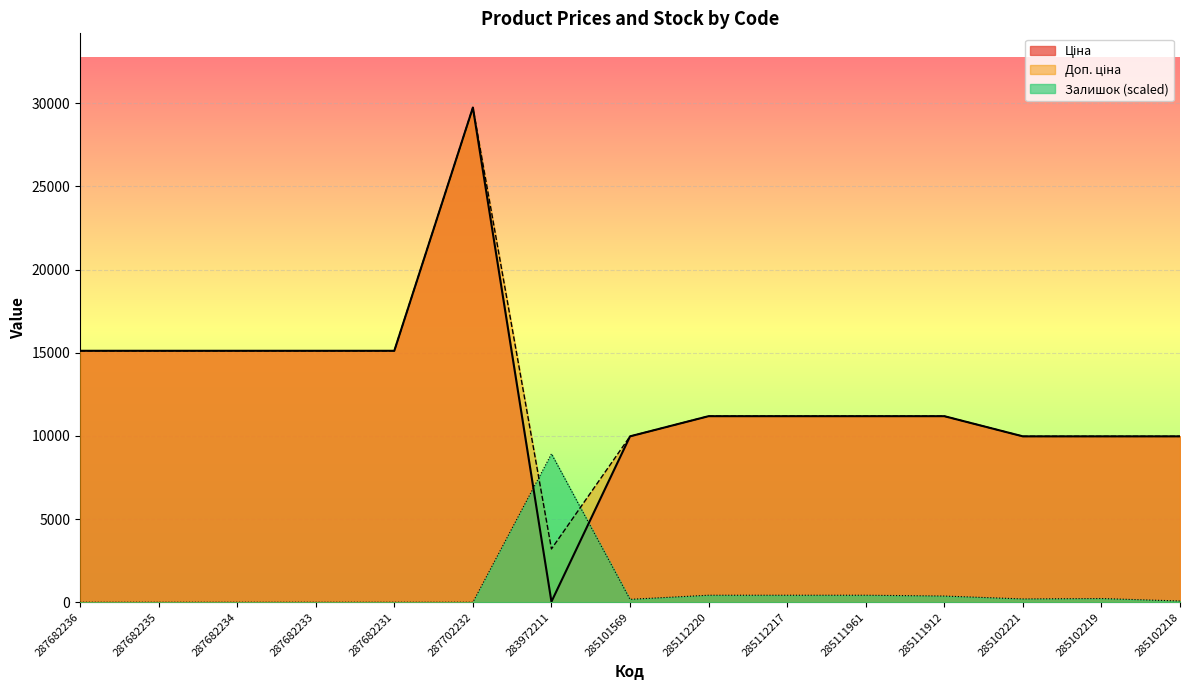

Where is Доп. ціна nearest to the value 16476?

287682236